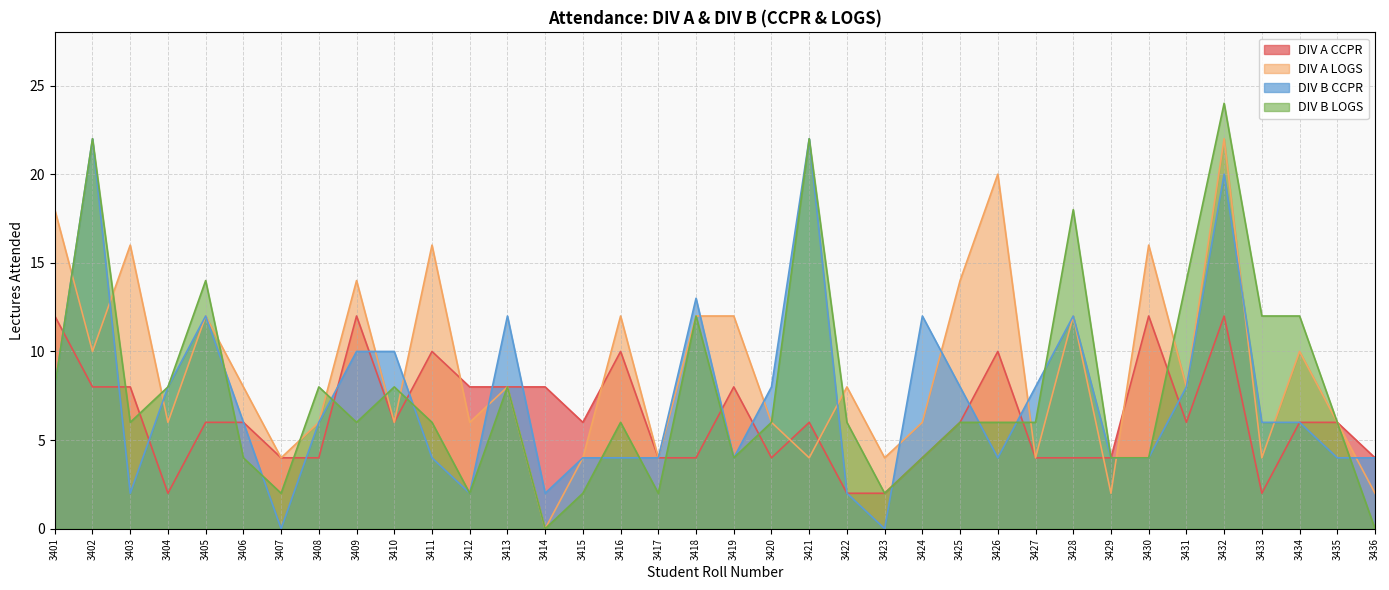

True or false: DIV A CCPR has a value of 10 at 3425.

False